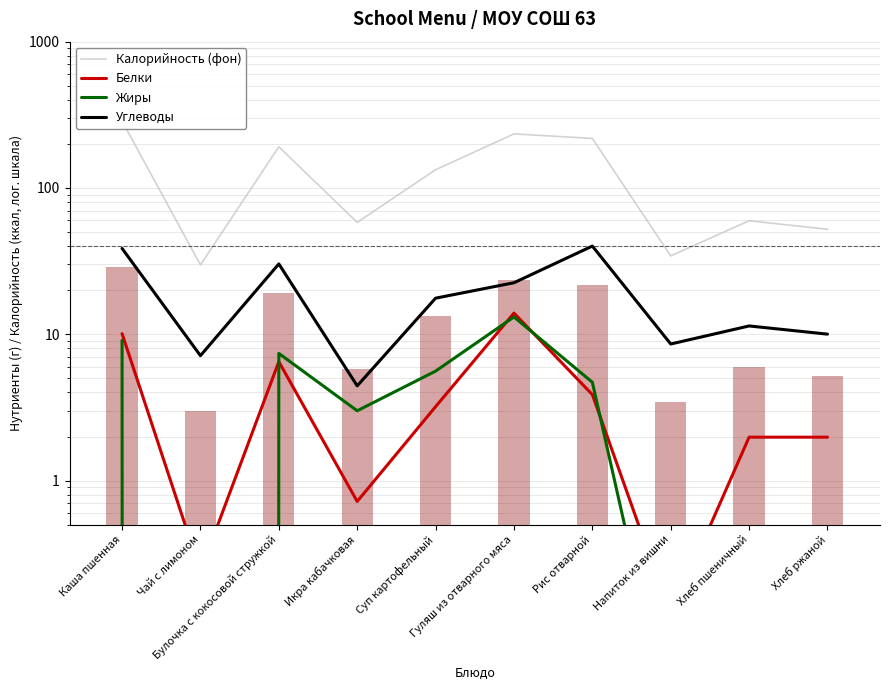

What is the sum of the Углеводы values at Хлеб пшеничный and Булочка с кокосовой стружкой?

41.7